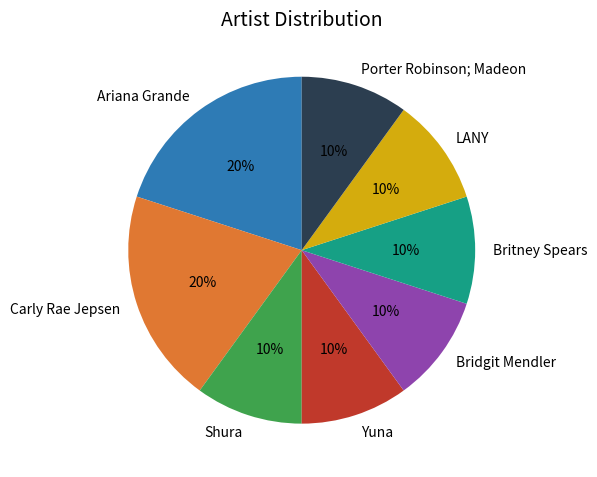

Is it true that Yuna is 17% of the pie?

False